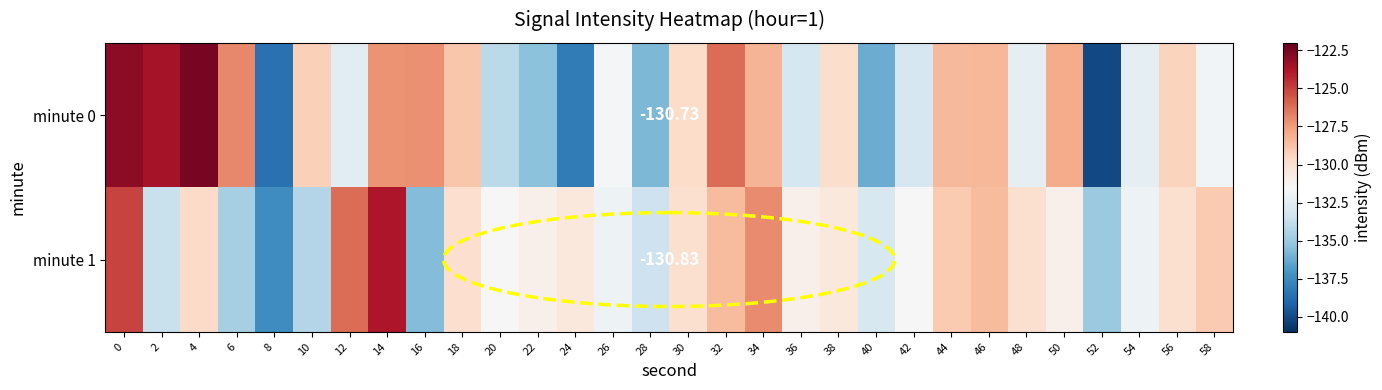

What is the approximate value of minute 1 at 0?

-125.1